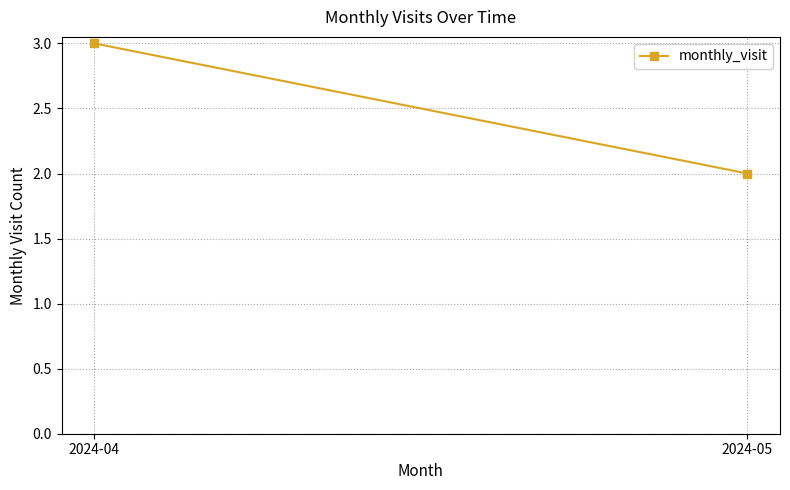

List the labels in order of value, smallest first.

2024-05, 2024-04